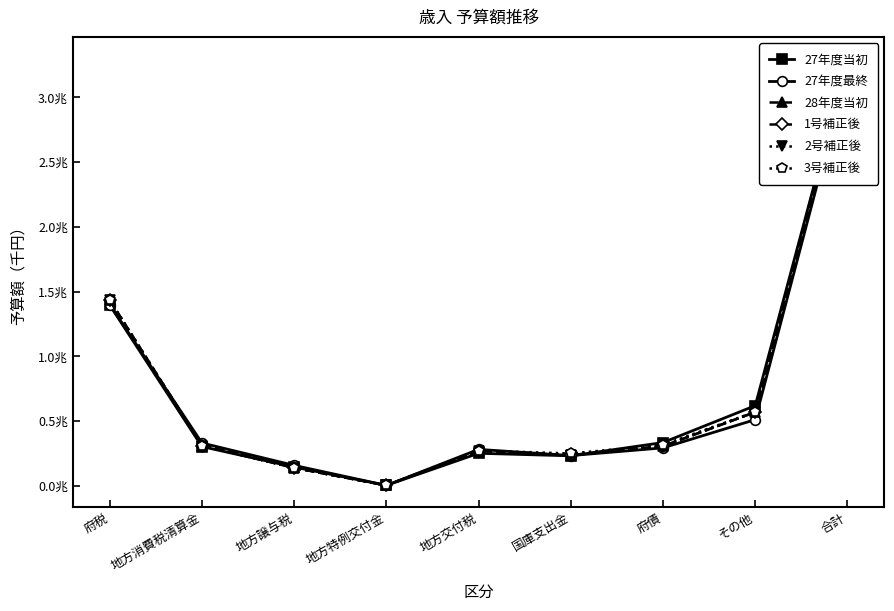

What is the difference between the maximum and minimum values in the 27年度当初 series?

3284370407